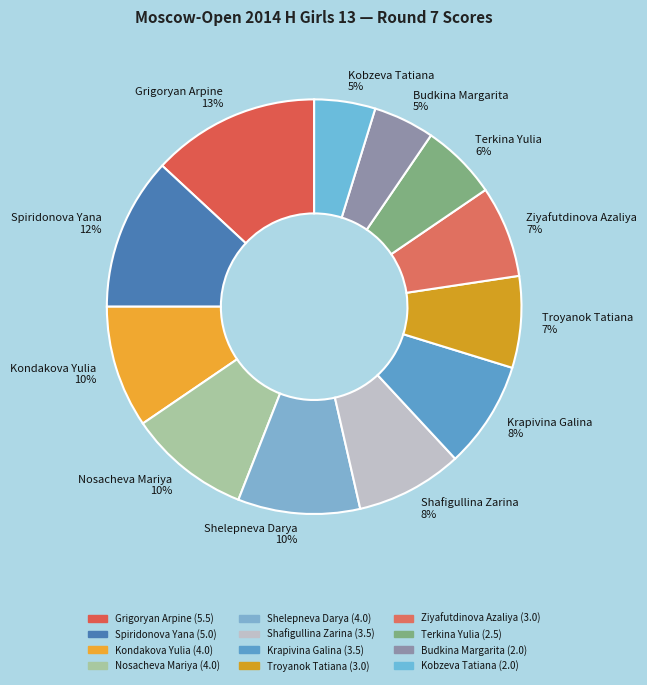

Which has a higher value, Krapivina Galina or Shelepneva Darya?

Shelepneva Darya